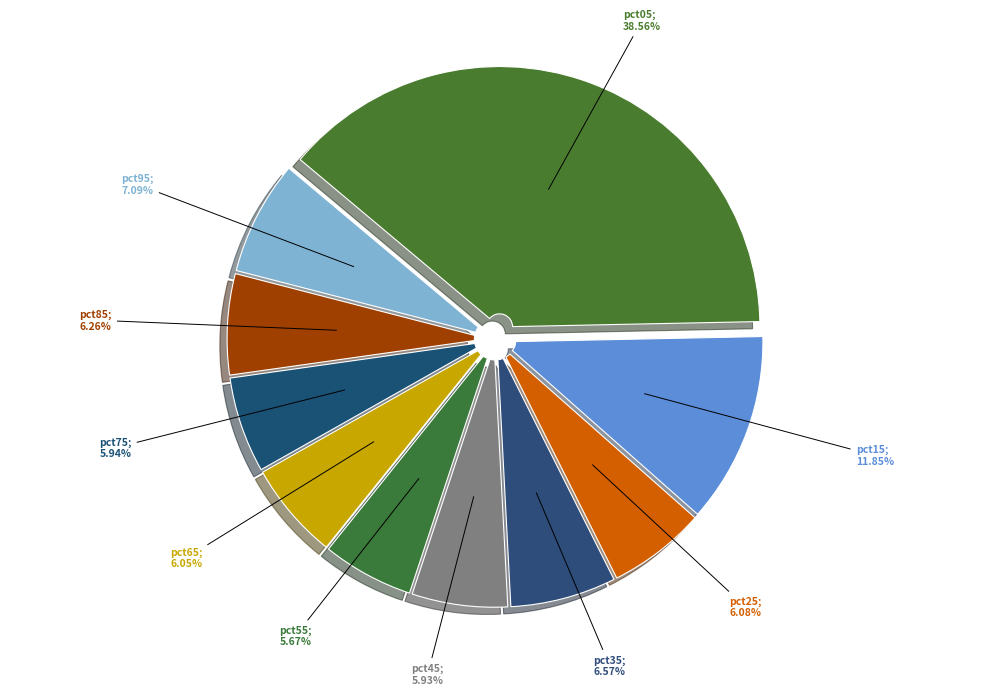

How many slices are in this pie chart?

10